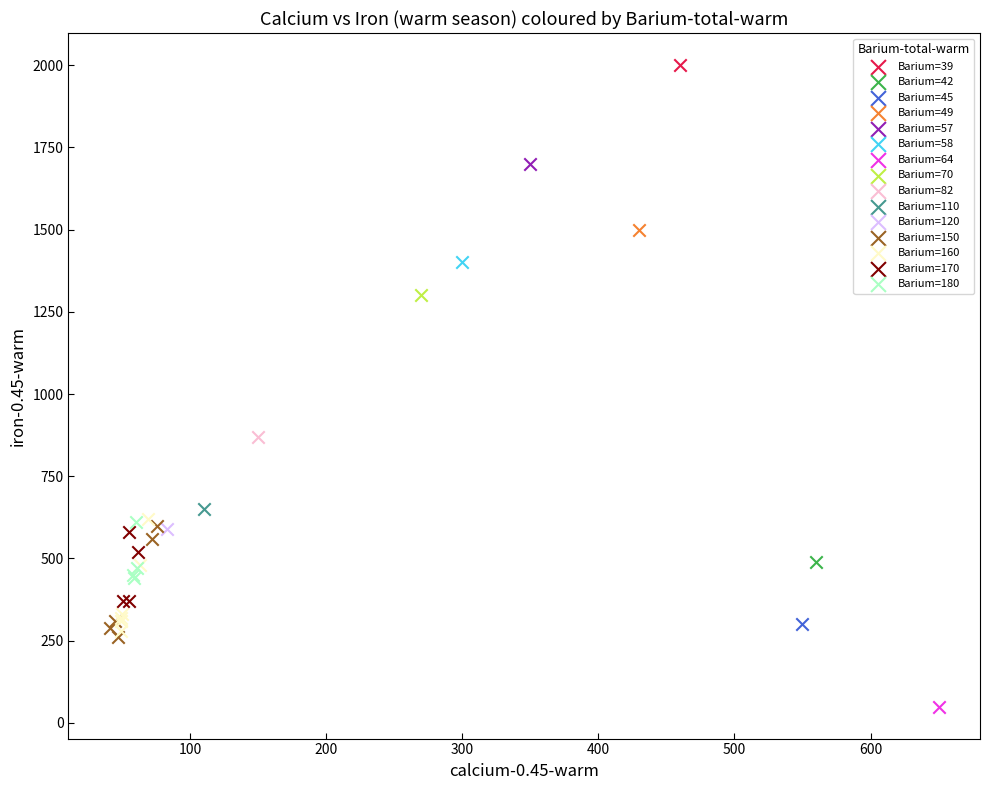

Which series contains the highest Y value?

Barium=39